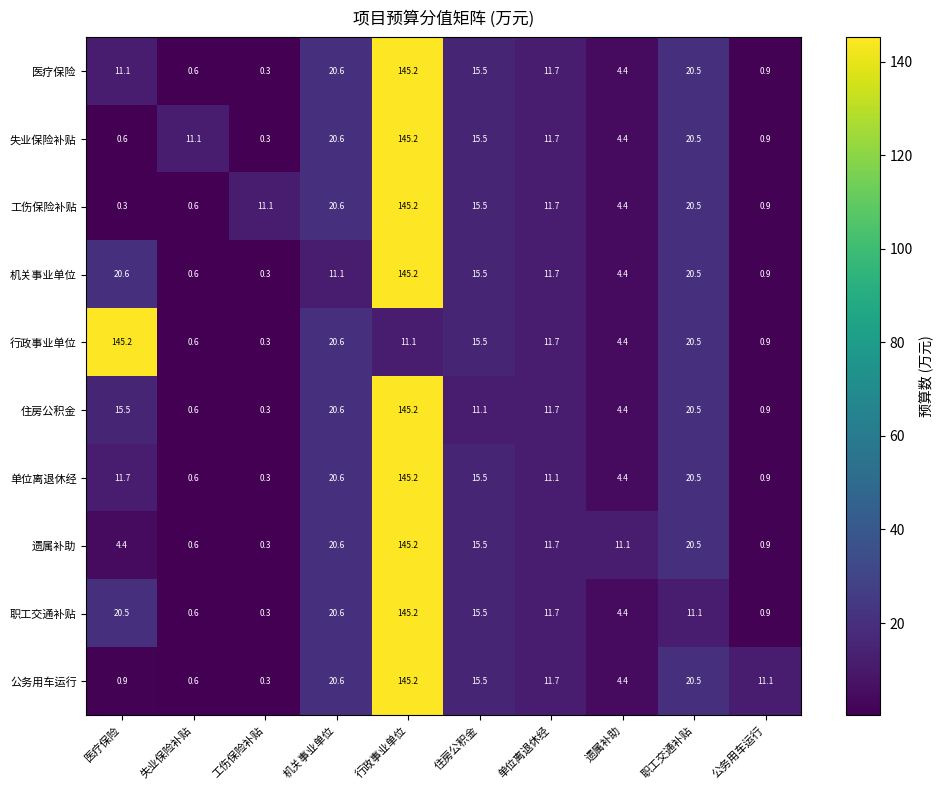

What is the minimum value shown in the chart?

0.3